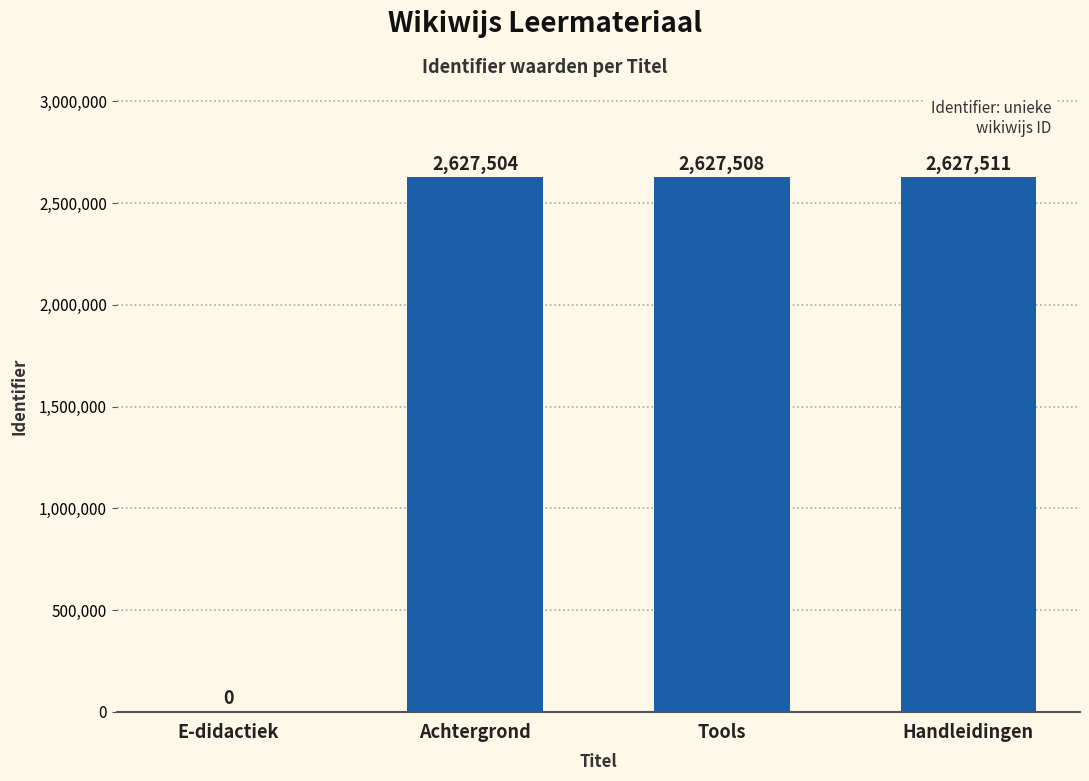

What is the ratio of the value at Handleidingen to the value at Tools?

1.0